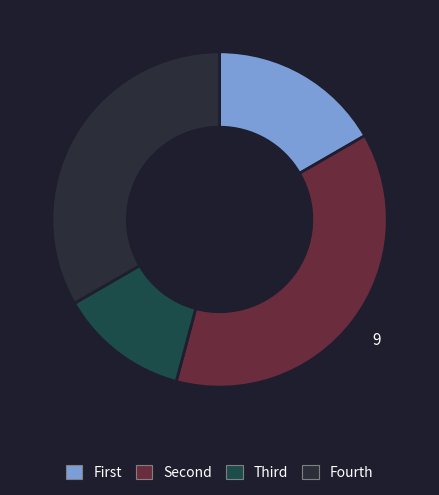

Is there a majority slice in this chart?

No